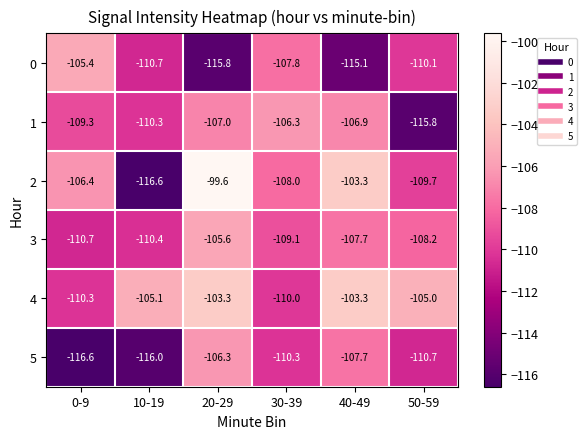

Rank the series at 50-59 from highest to lowest value.

4, 3, 2, 0, 5, 1